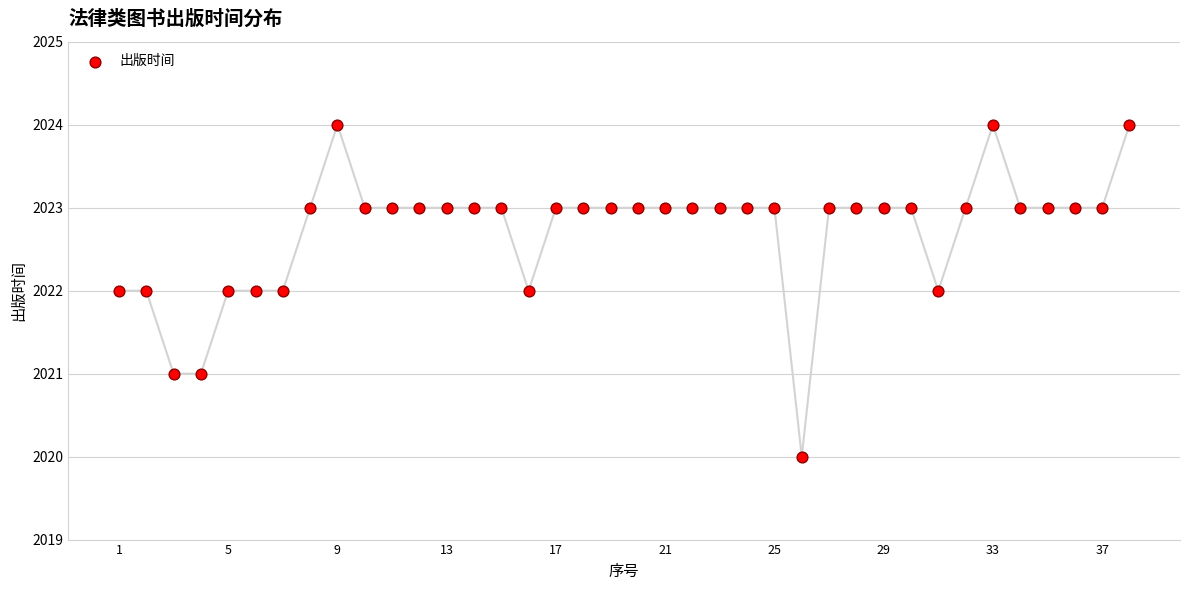

What is the range of X values (max minus min)?

37